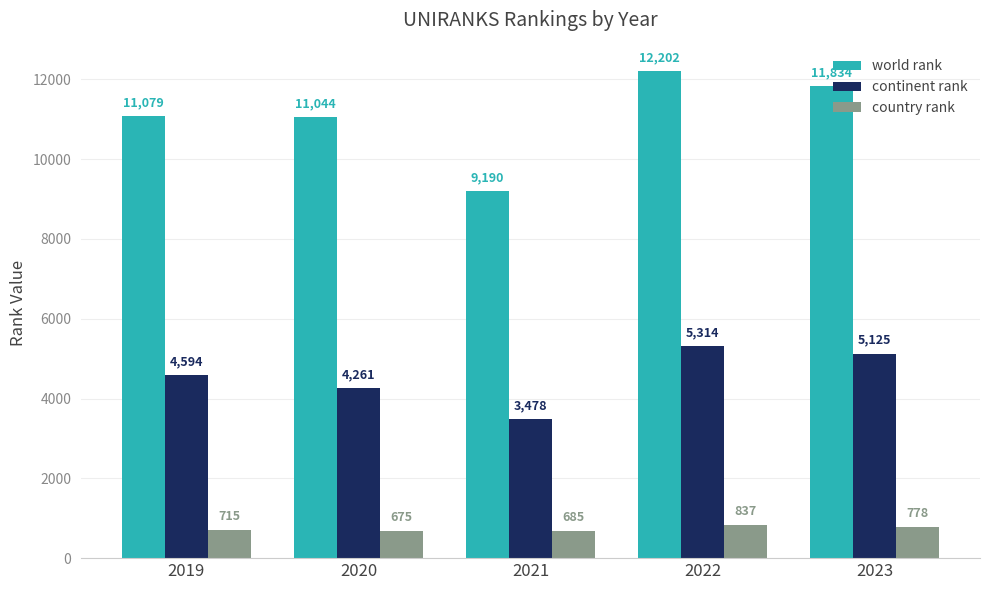

What is the difference between the world rank values at 2022 and 2019?

1123